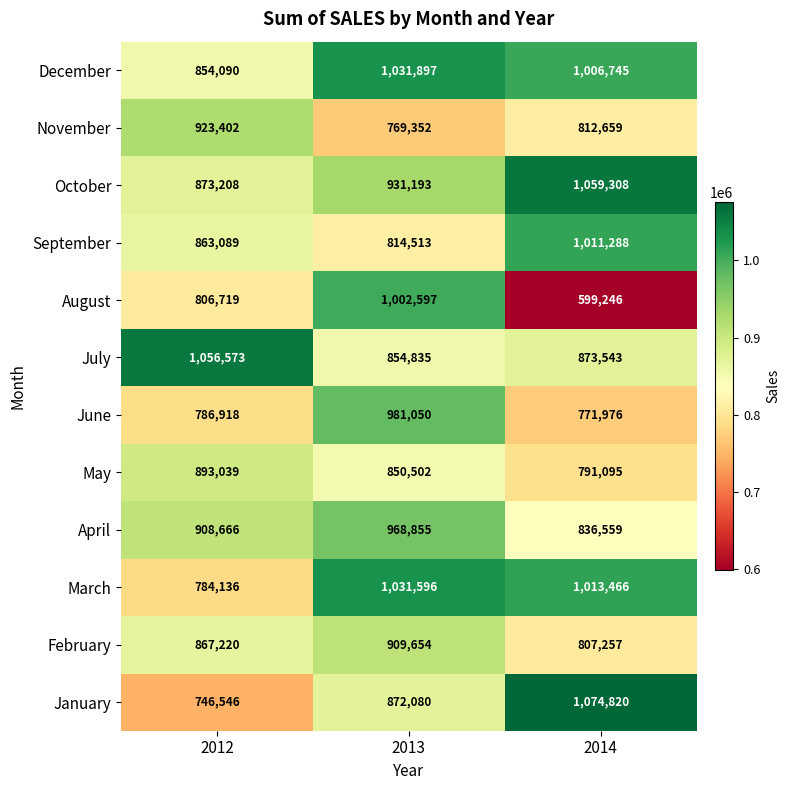

How many data points in April are less than 908666?

1